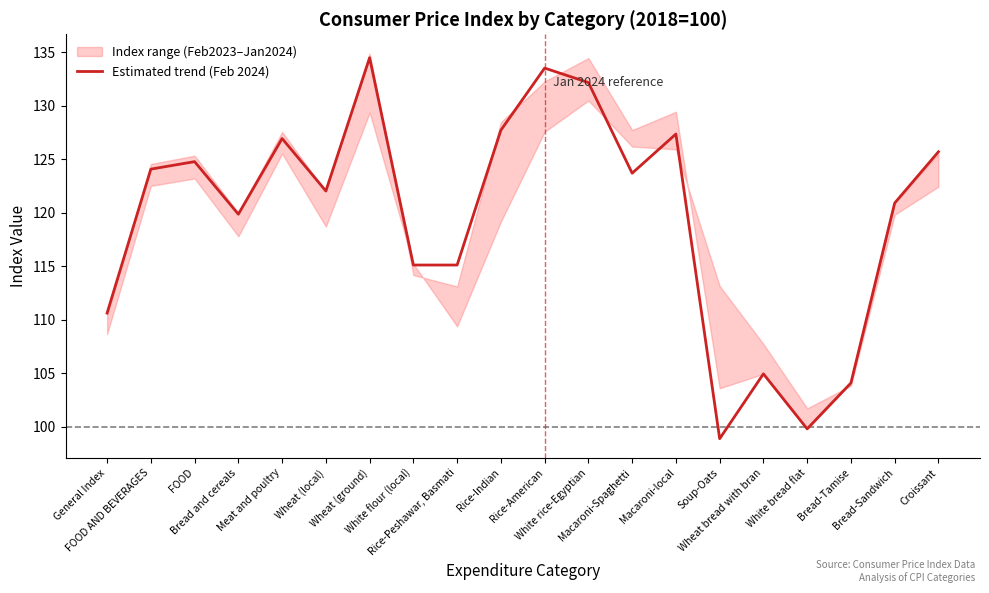

True or false: the data shows 240.1 at Rice-American.

False